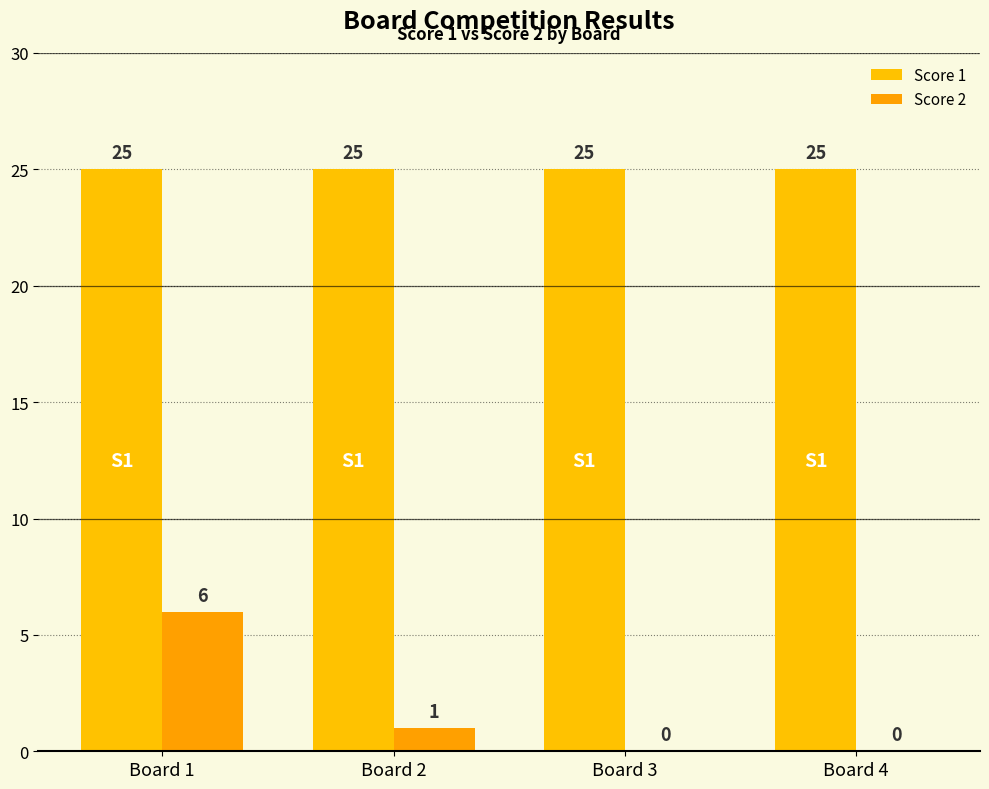

Which category has the highest value in the Score 1 series?

Board 1